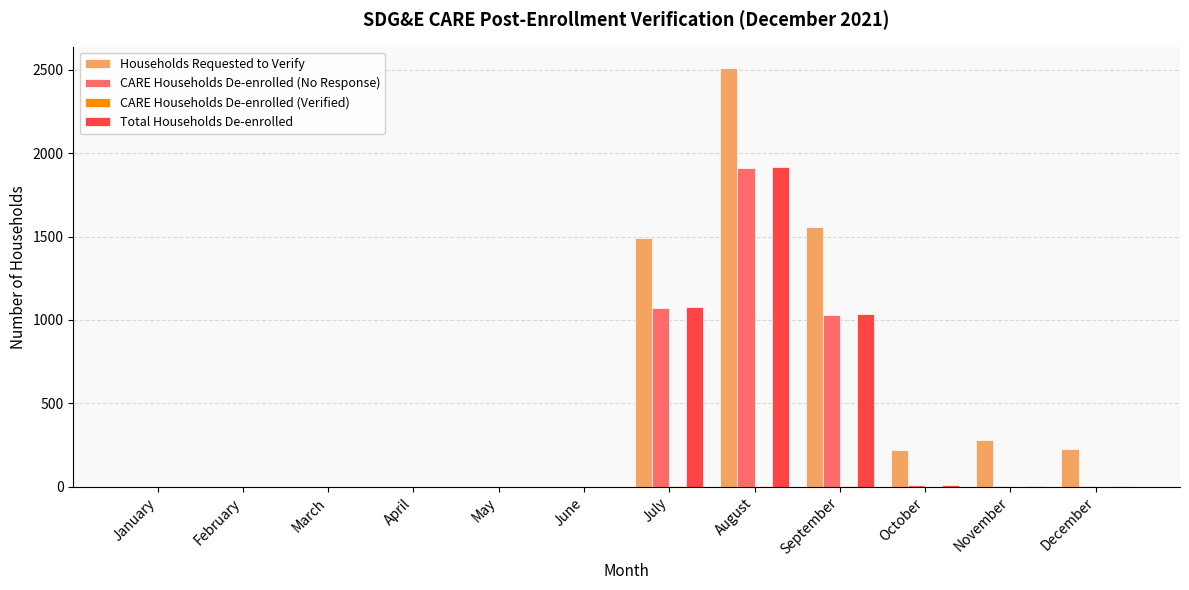

What is the greatest value displayed?

2513